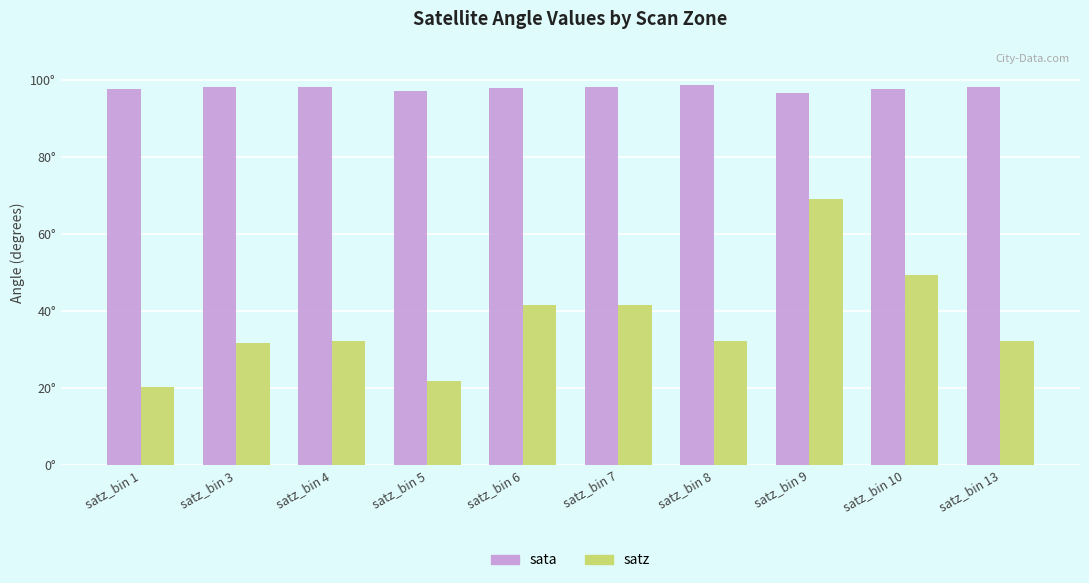

Which series has the largest total across all categories?

sata